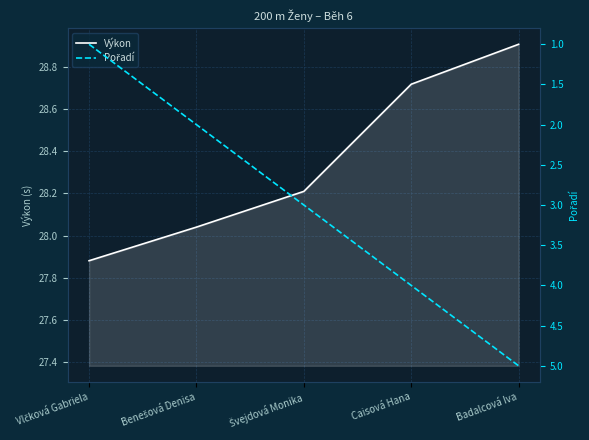

What is the difference between the Pořadí values at Badalcová Iva and Benešová Denisa?

3.0